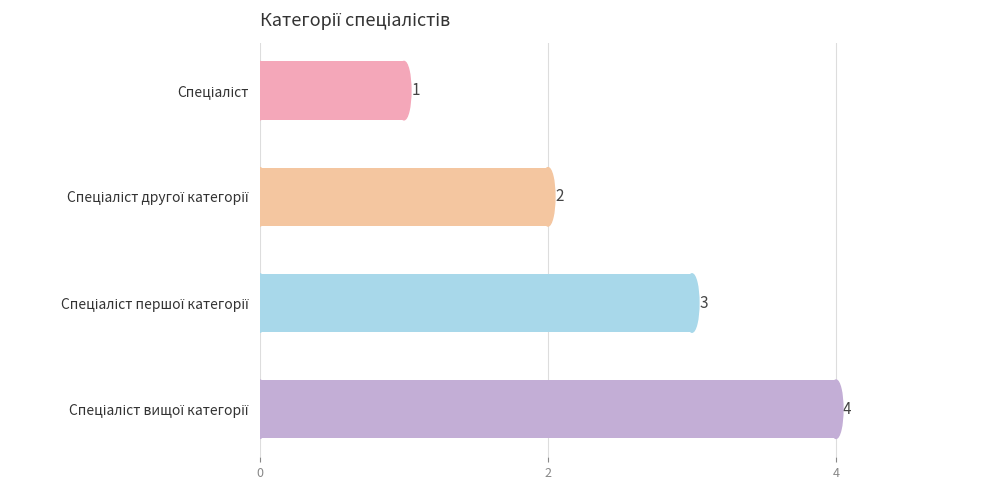

What is the greatest value displayed?

4